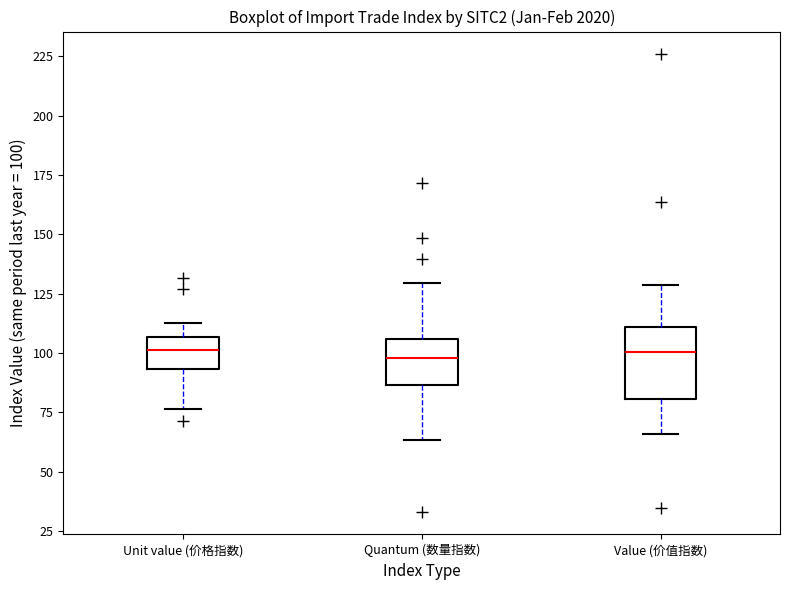

Where does the lower whisker of the box for Quantum (数量指数) end on the y-axis? The values are not printed on the chart, so give them approximately, as read against the axis.

65